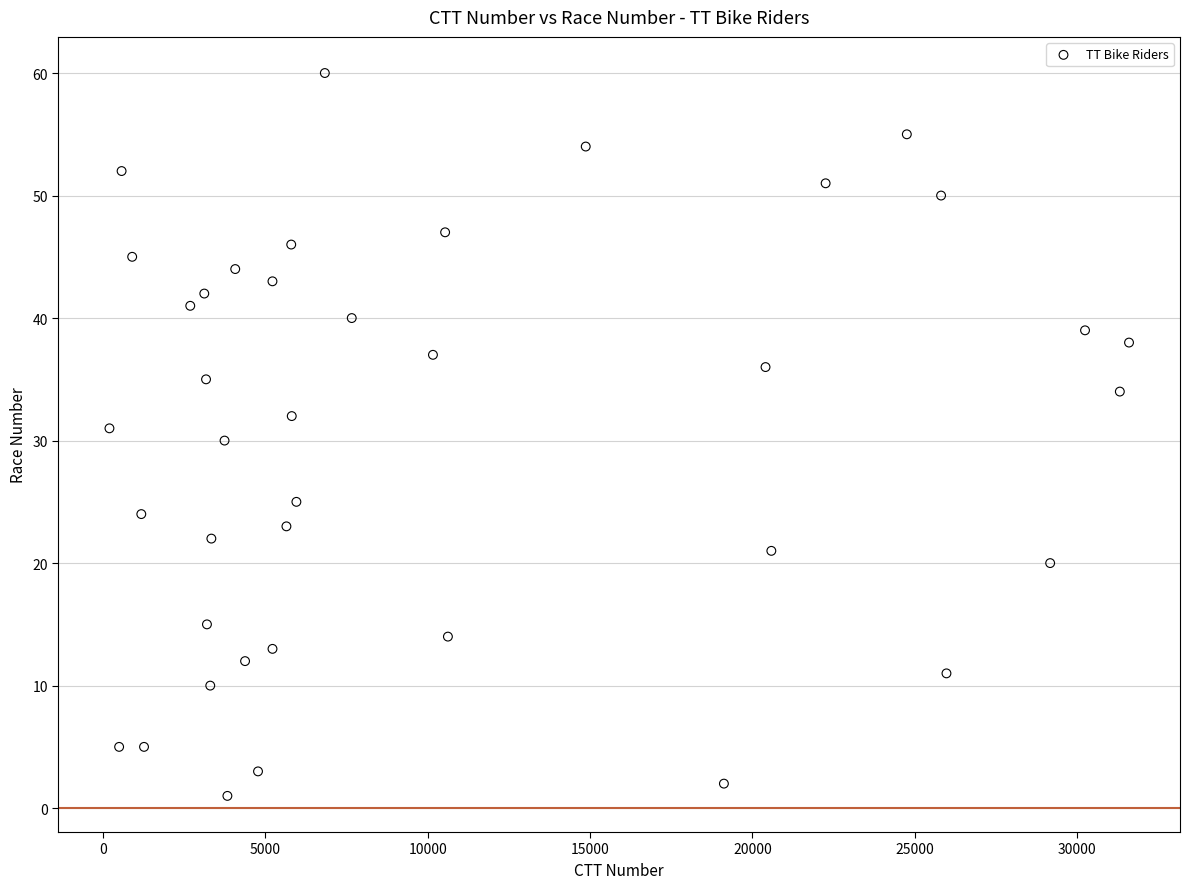

What is the range of X values (max minus min)?

31404